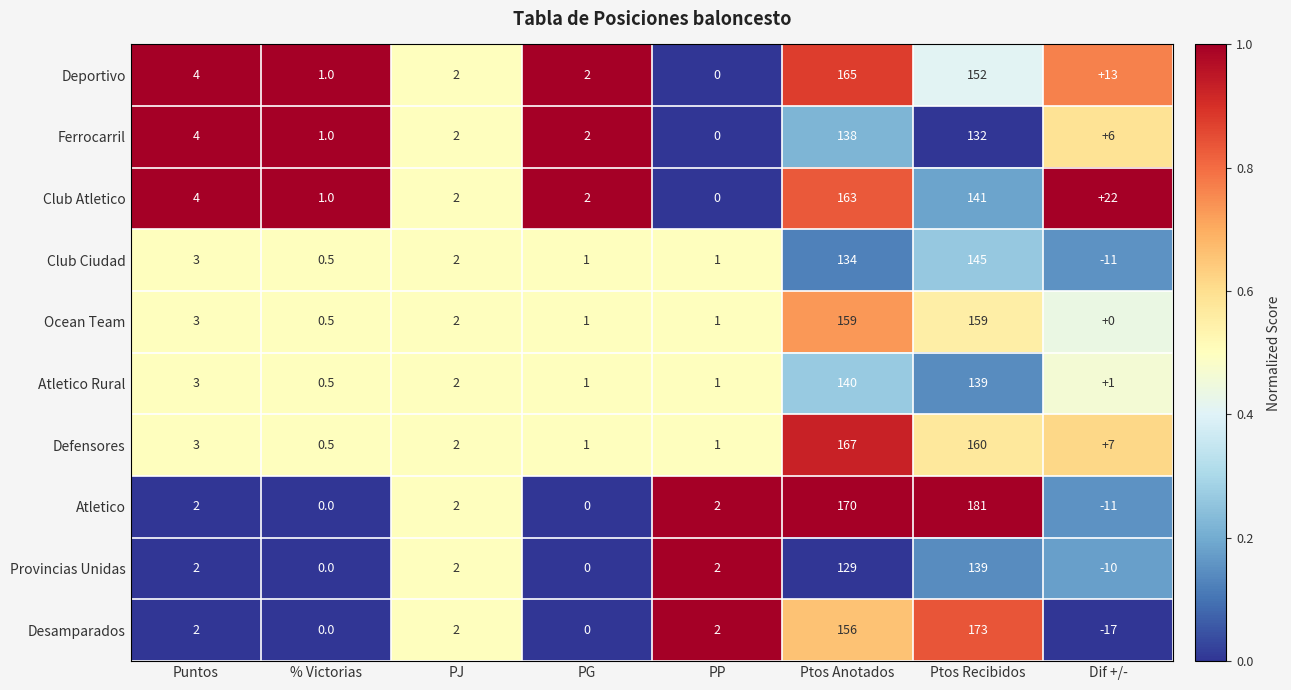

List the series in order of their peak value, lowest first.

Ferrocarril, Provincias Unidas, Atletico Rural, Club Ciudad, Ocean Team, Club Atletico, Deportivo, Defensores, Desamparados, Atletico